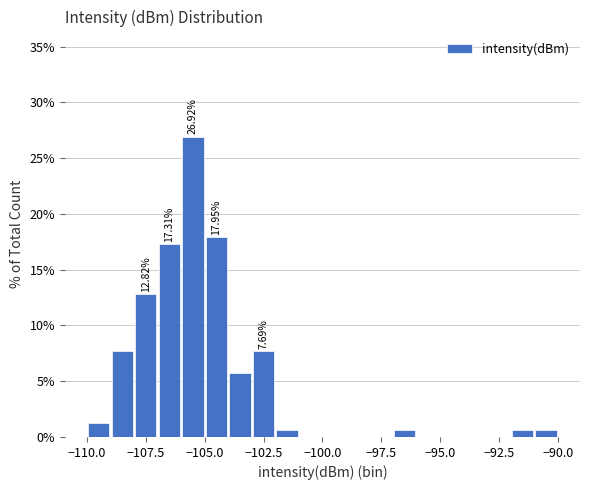

Read against the x-axis, roughly where is the centre of the tallest bar?

-105.5